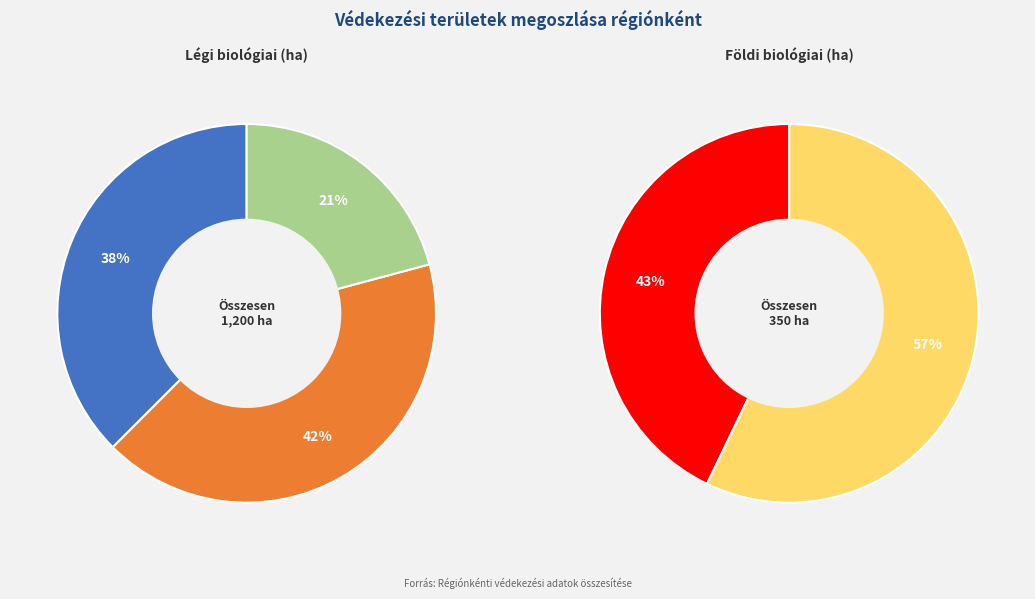

Does any single category account for the majority?

No